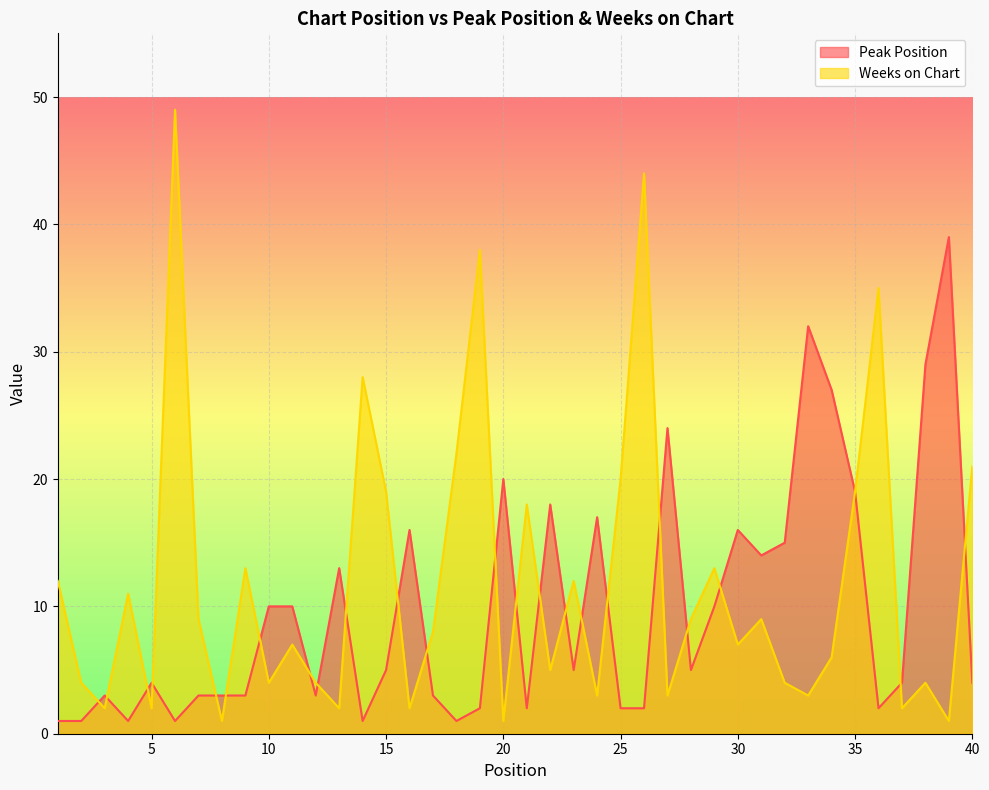

How many lines are shown in the chart?

2